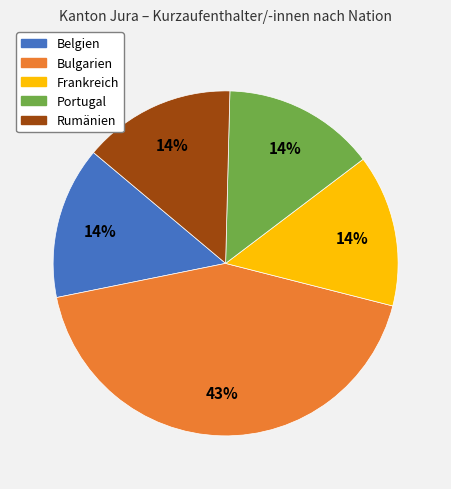

Count the number of slices in the pie.

5